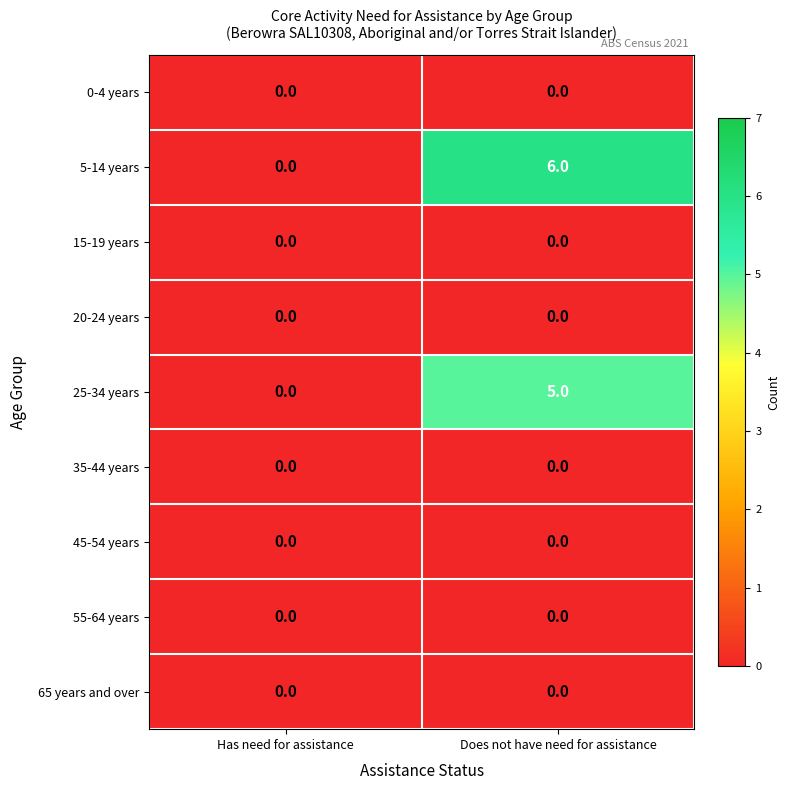

Reading left to right, extract all data points from this chart.

0-4 years: Has need for assistance=0	Does not have need for assistance=0
5-14 years: Has need for assistance=0	Does not have need for assistance=6
15-19 years: Has need for assistance=0	Does not have need for assistance=0
20-24 years: Has need for assistance=0	Does not have need for assistance=0
25-34 years: Has need for assistance=0	Does not have need for assistance=5
35-44 years: Has need for assistance=0	Does not have need for assistance=0
45-54 years: Has need for assistance=0	Does not have need for assistance=0
55-64 years: Has need for assistance=0	Does not have need for assistance=0
65 years and over: Has need for assistance=0	Does not have need for assistance=0